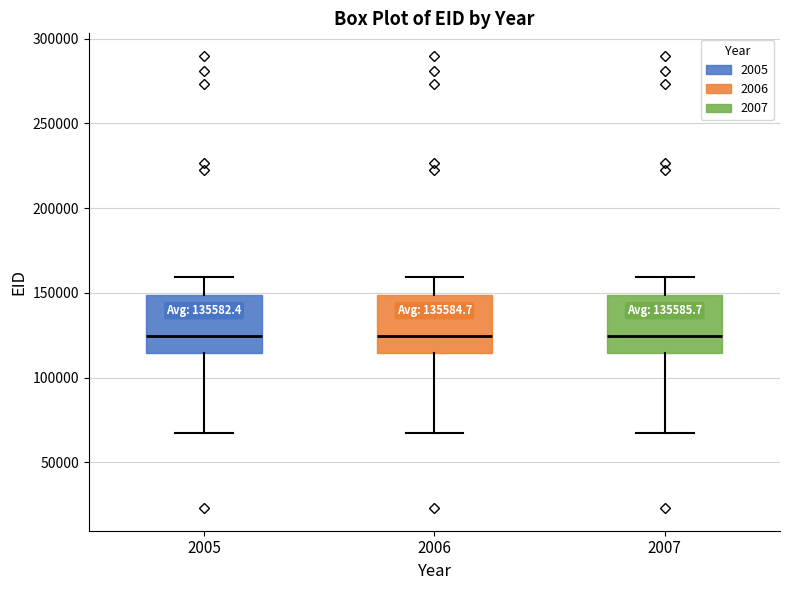

Where is the lower edge of the box at x = 2007 on the y-axis? The values are not printed on the chart, so give them approximately, as read against the axis.

115000